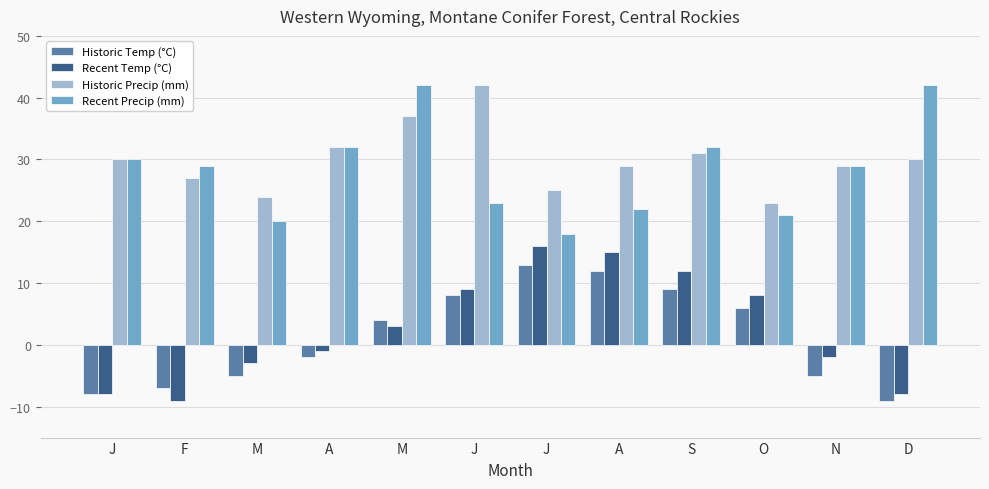

How many positive values does the Historic Temp (°C) series have?

6